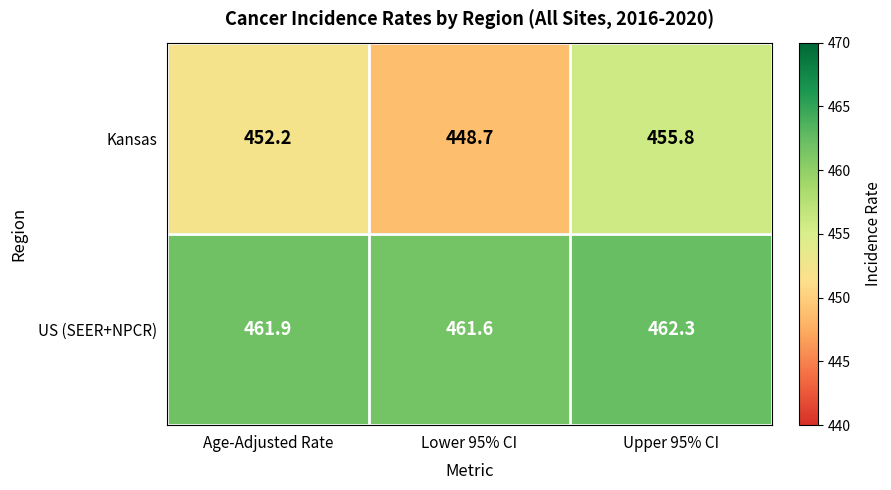

Which series has the largest total across all categories?

US (SEER+NPCR)